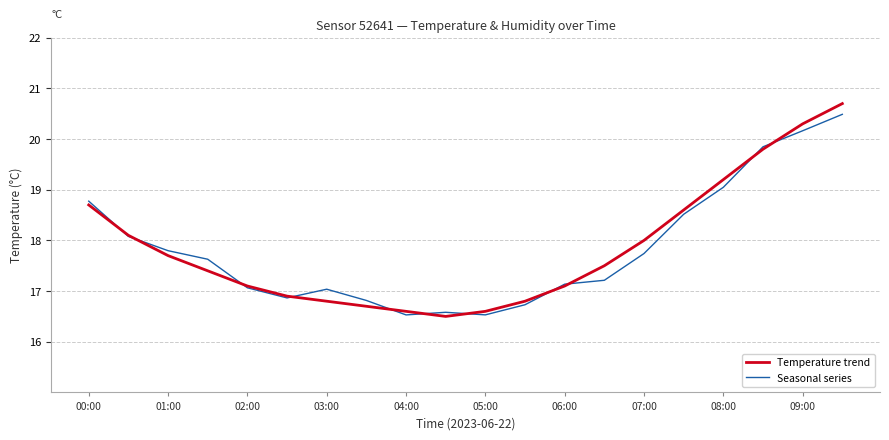

Which series has the widest spread of values?

Temperature trend